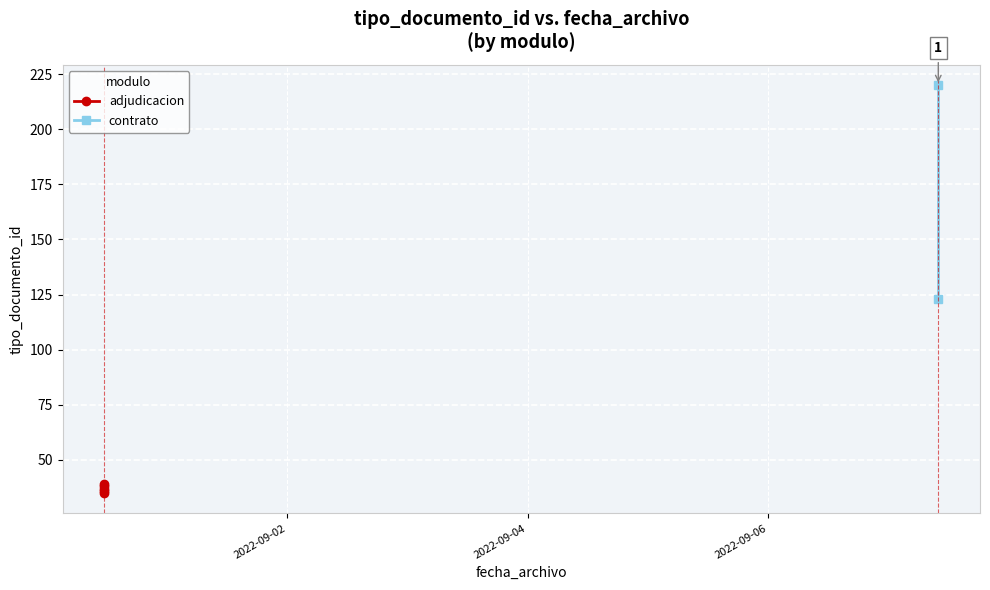

List the labels in order of value, largest first.

2022-09-07 09:55:13, 2022-09-07 09:55:13, 2022-08-31 11:33:07, 2022-08-31 11:33:07, 2022-08-31 11:33:07, 2022-08-31 11:33:07, 2022-08-31 11:33:07